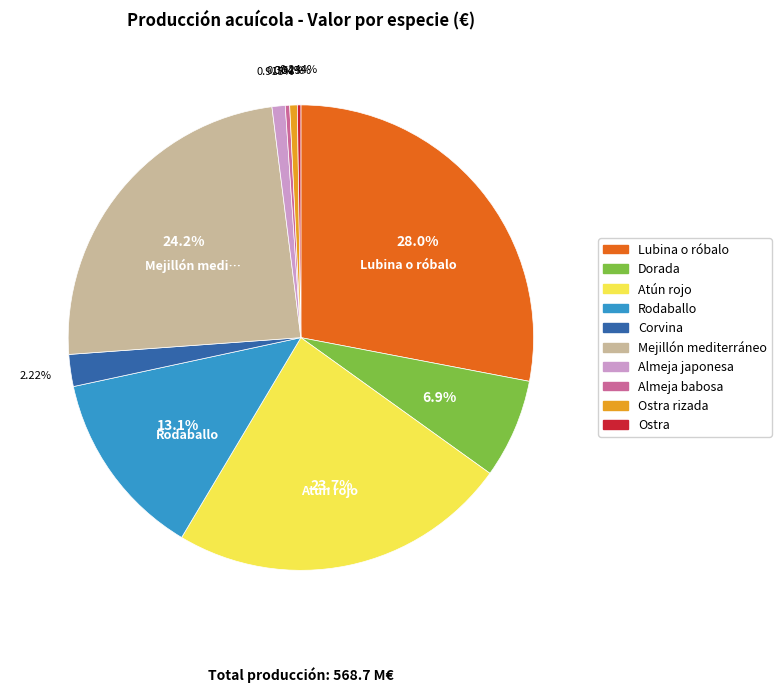

Is there a majority slice in this chart?

No